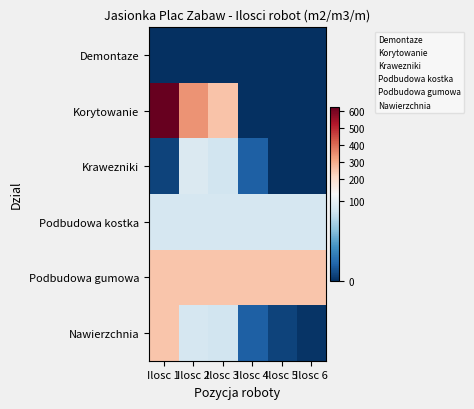

At which label is Demontaze closest to 0?

Ilosc 1